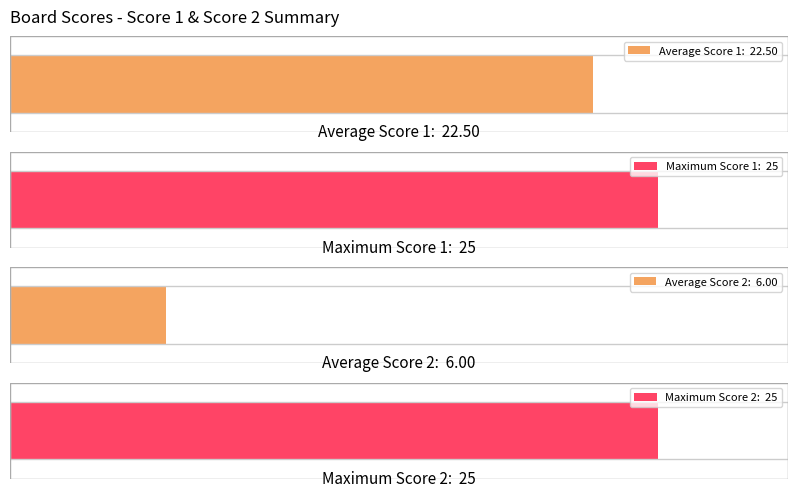

The Score 1 series shows 9 at 5. True or false?

False